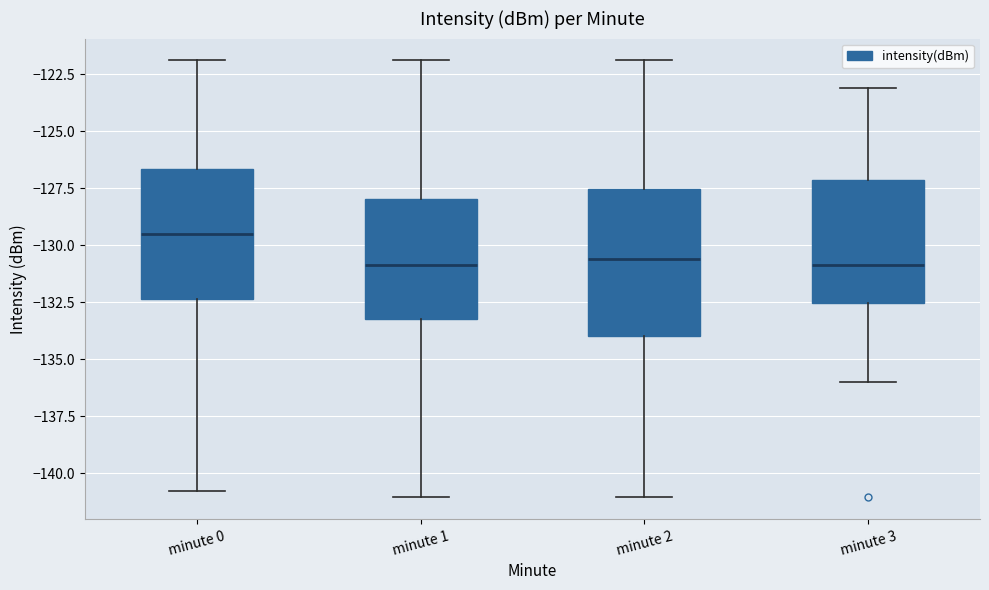

Which box's median line is the highest?

minute 0